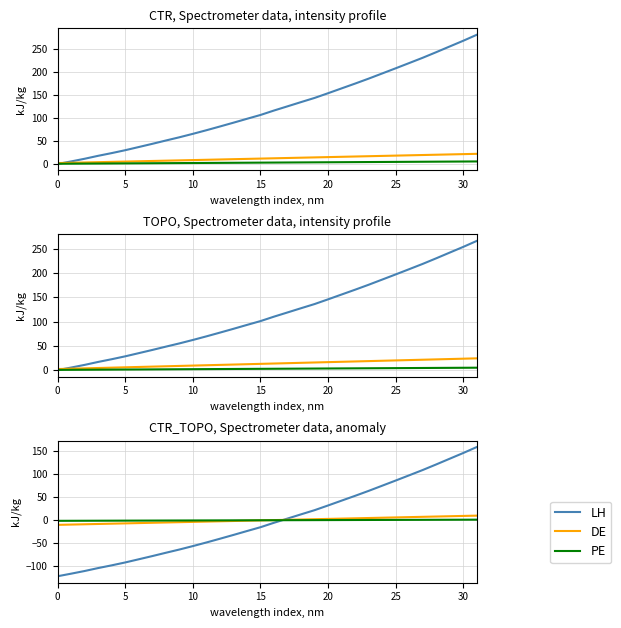

How many values in the PE series are below 0?

16